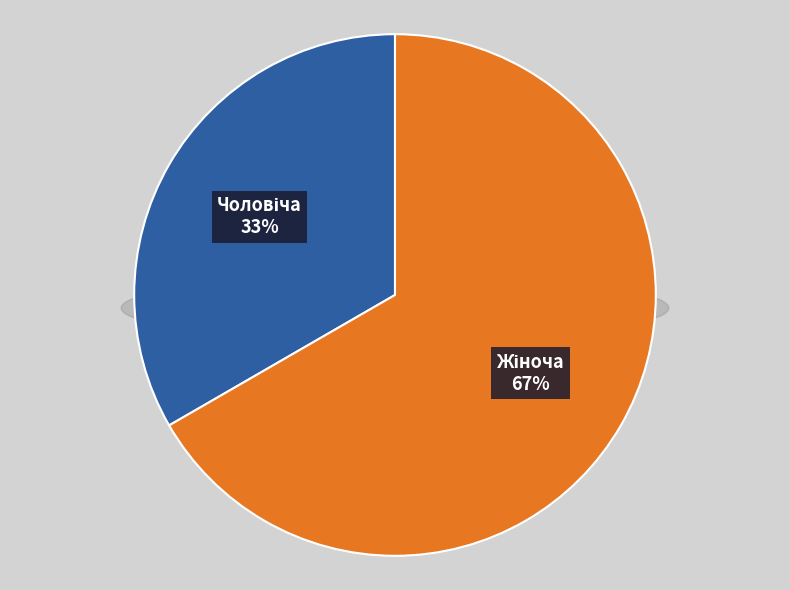

Which slice is the smallest?

Чоловіча